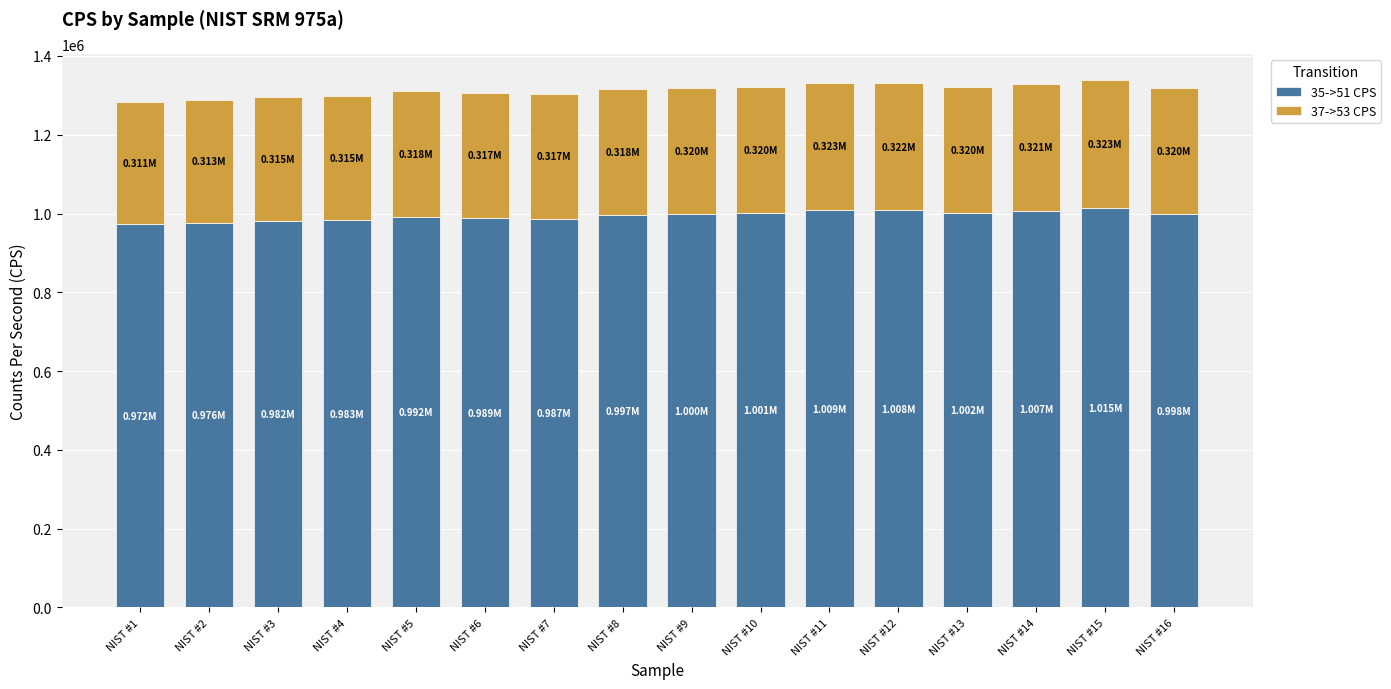

What is the total value across all series at NIST #2?

1288689.3